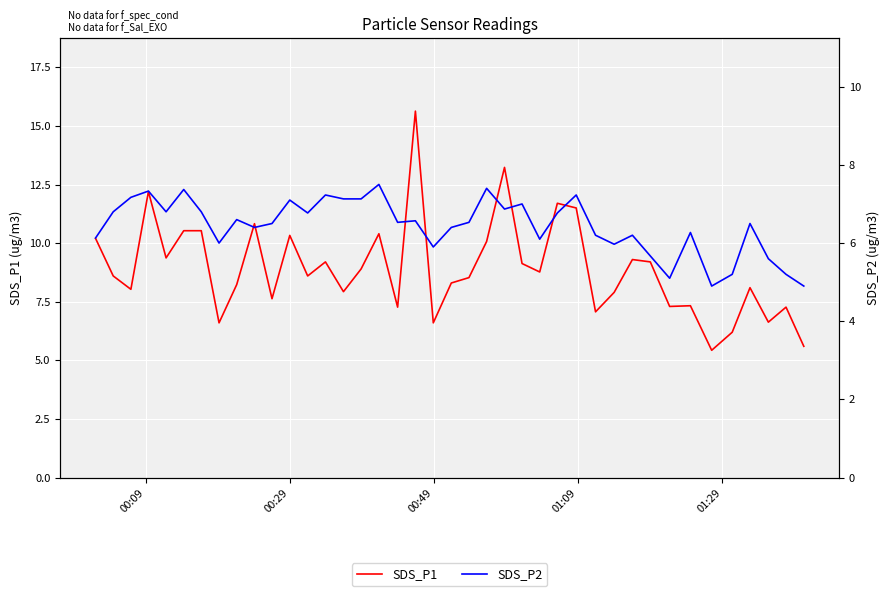

What is the maximum value for SDS_P1?

15.6